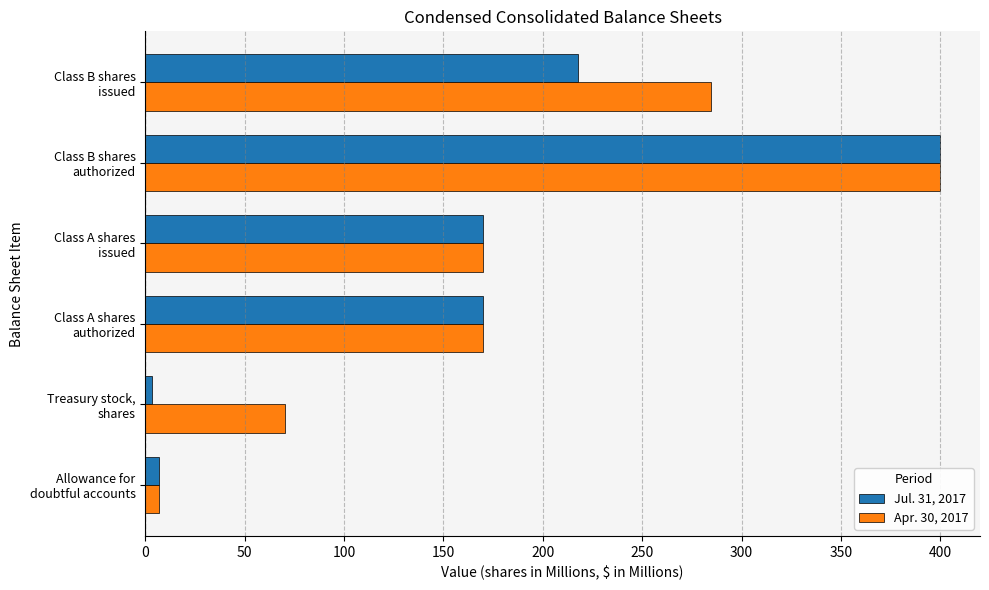

At which label does Apr. 30, 2017 reach its peak?

Class B shares
authorized